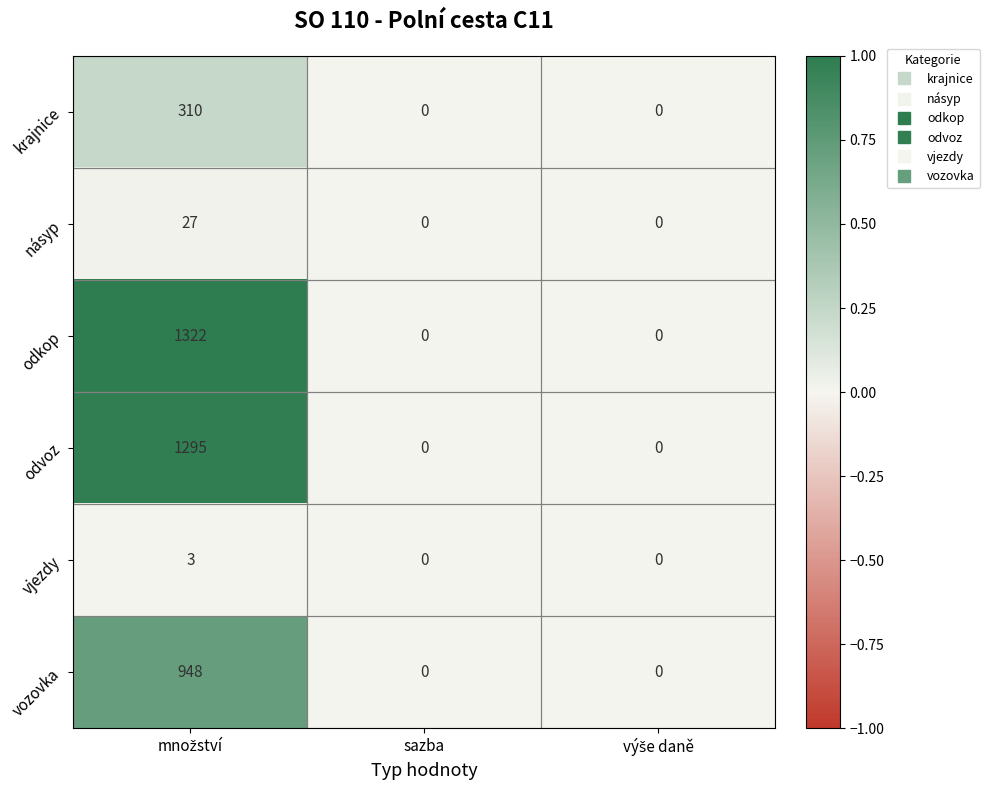

Rank the series by their maximum value, from lowest to highest.

vjezdy, násyp, krajnice, vozovka, odvoz, odkop